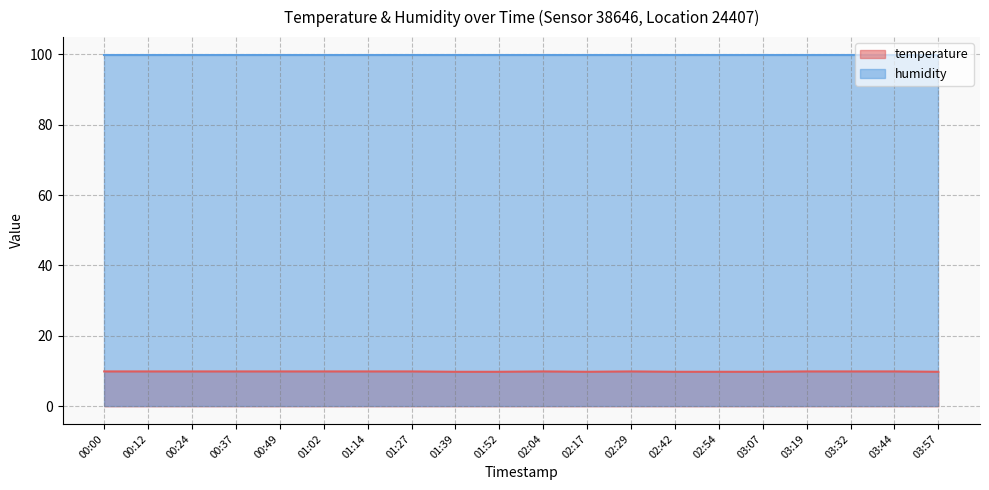

The value at 01:52 is 9.8. True or false?

True